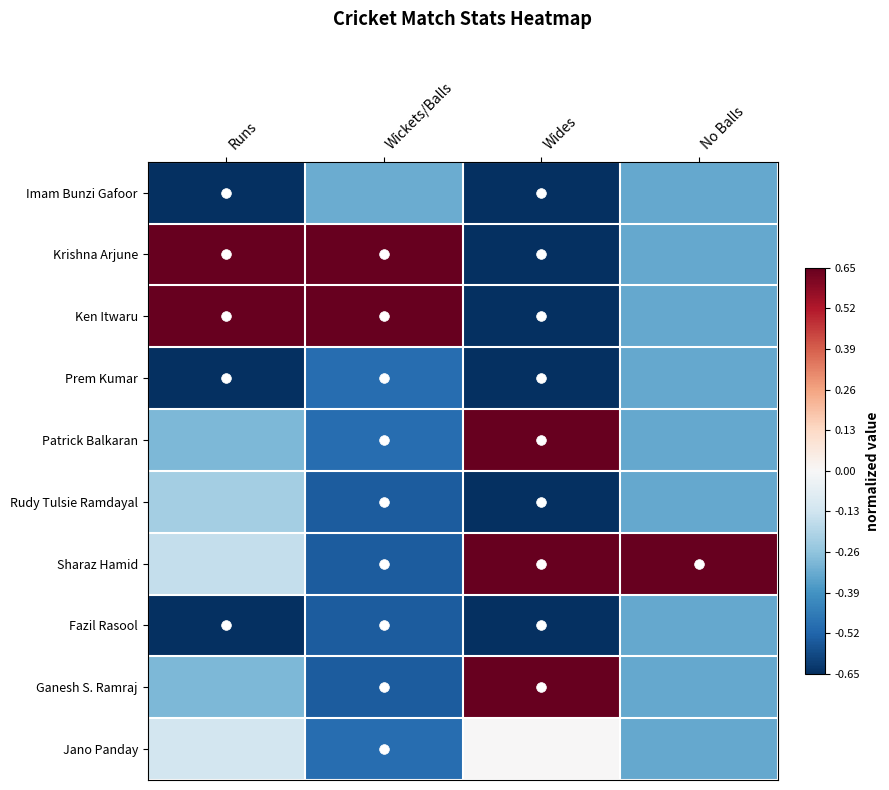

How many distinct data groups are displayed?

10